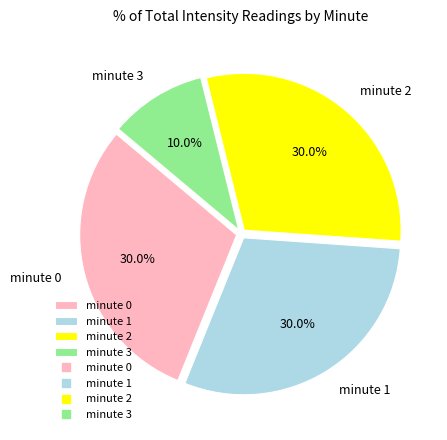

Which category has the smallest portion of the pie?

minute 3